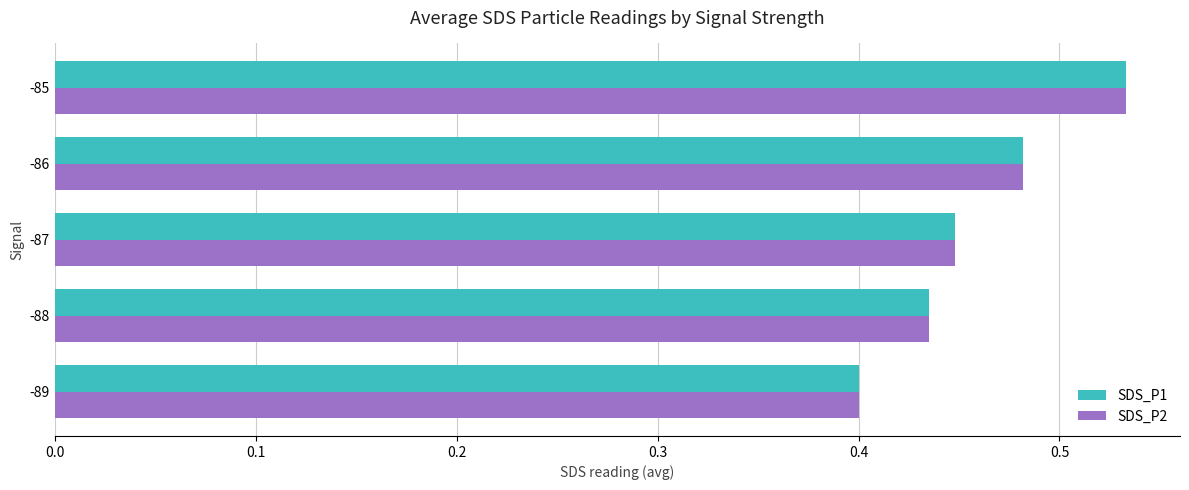

At which label is SDS_P2 closest to 0?

-89